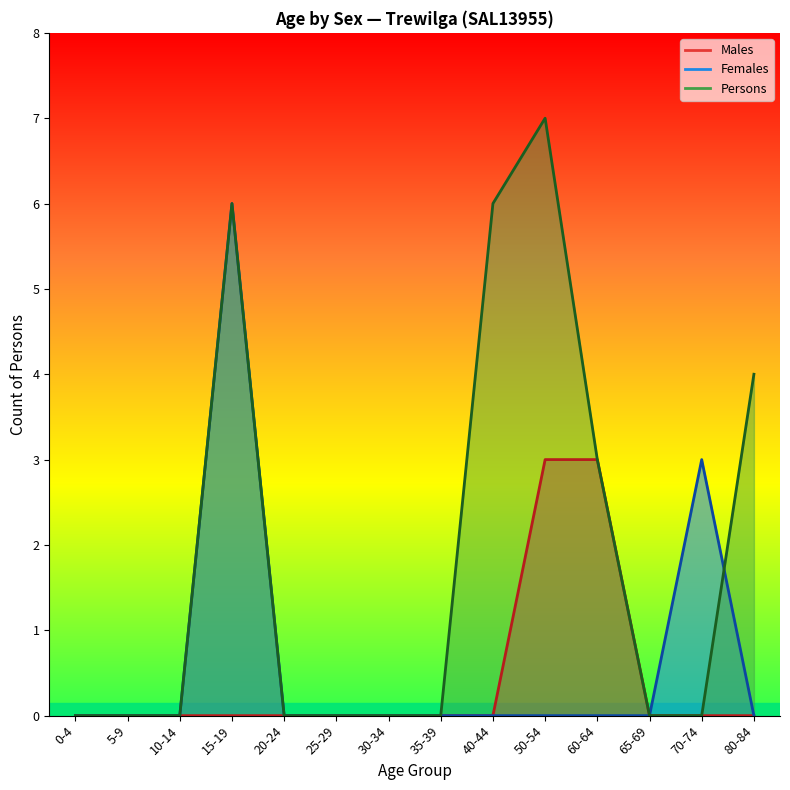

True or false: Females has a value of 0 at 65-69 years.

True